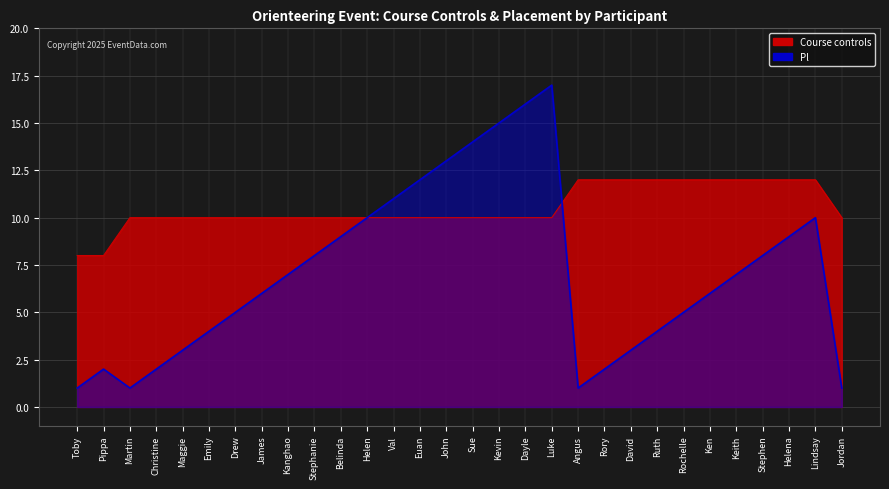

True or false: Pl and Course controls intersect in this chart.

True